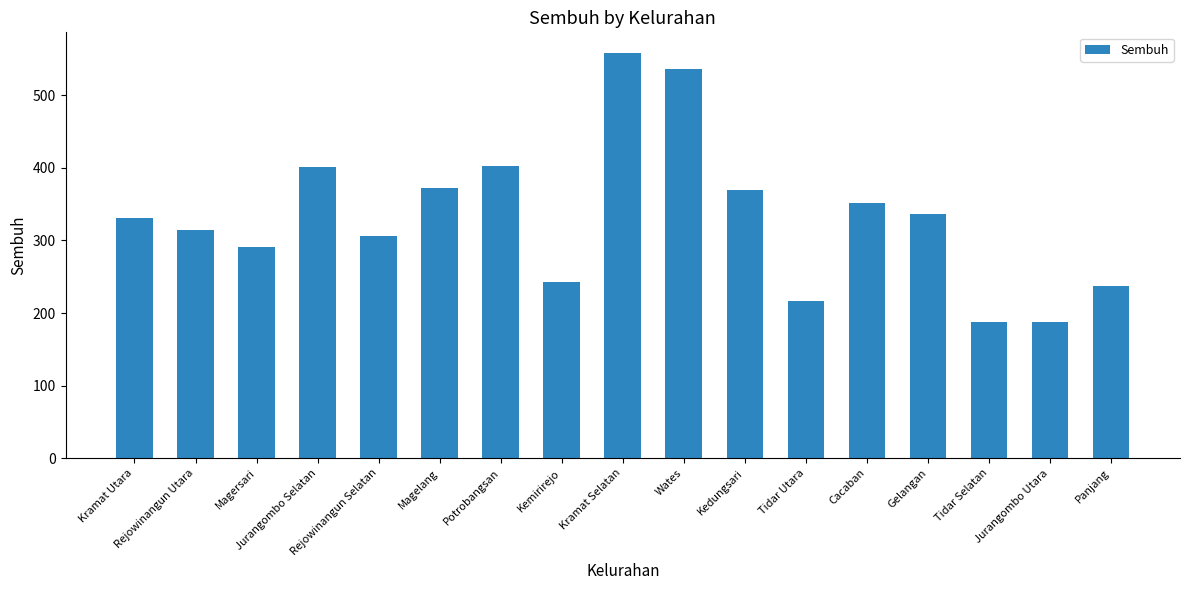

Which has a higher value, Potrobangsan or Kemirirejo?

Potrobangsan